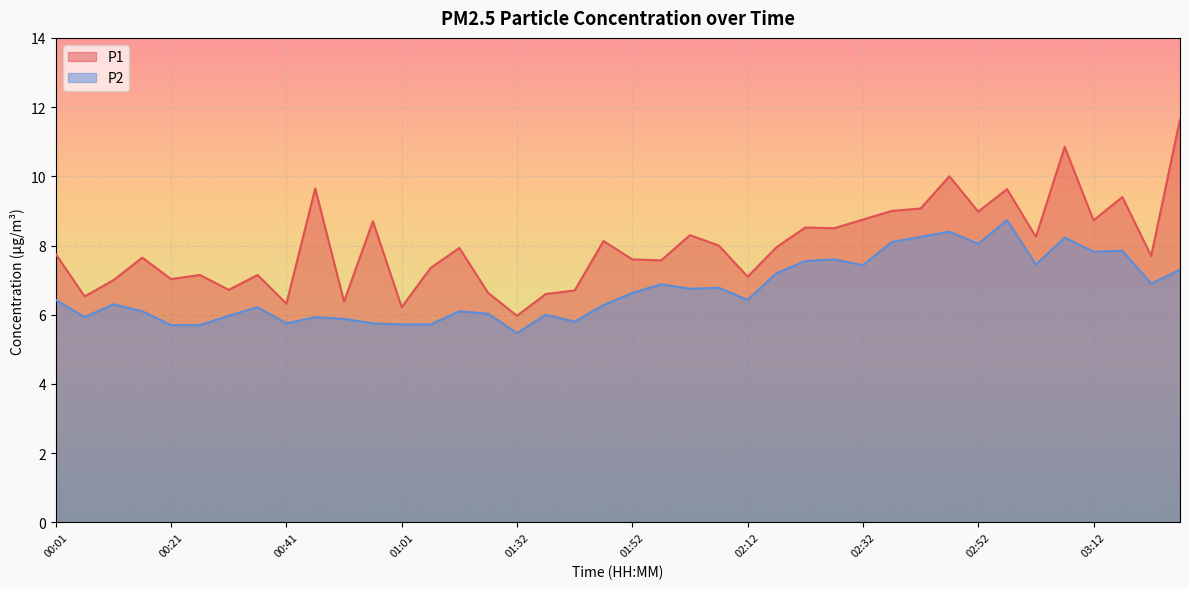

True or false: P2 has more than 1 points higher than both neighbors.

True